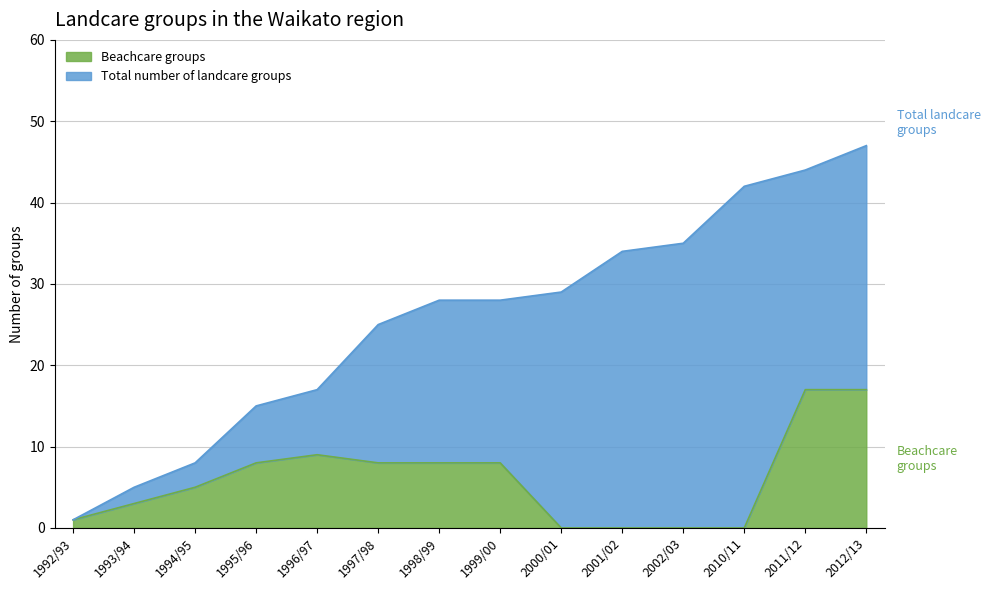

At which label does Beachcare groups reach its peak?

2011/12